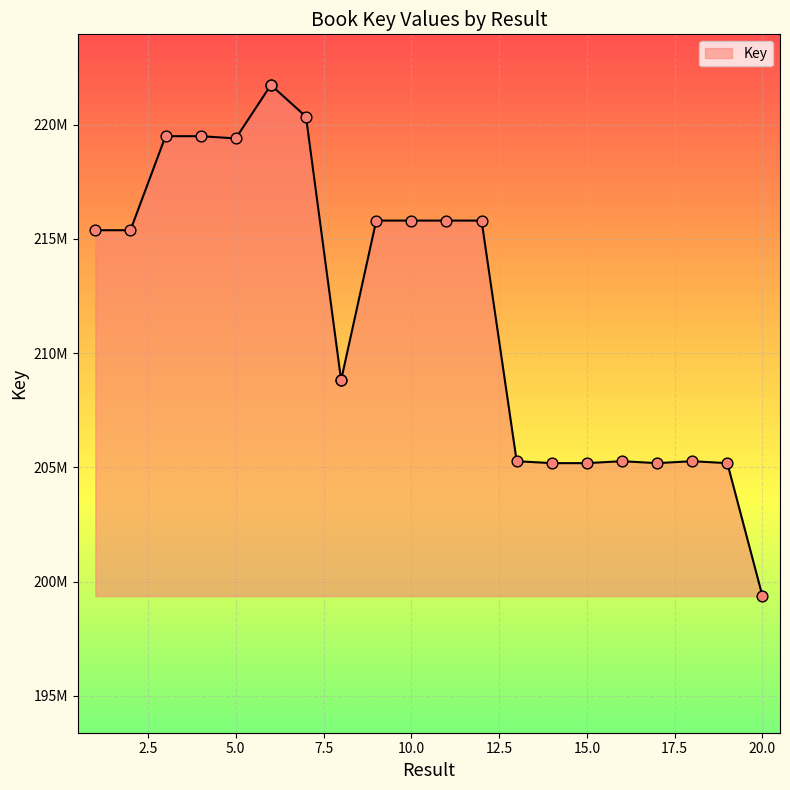

Between 6 and 4, which is larger?

6